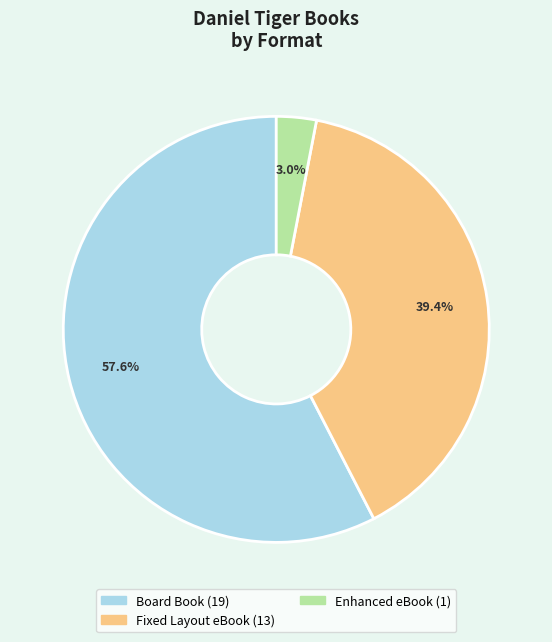

What portion of the pie excludes Enhanced eBook?

97.0%